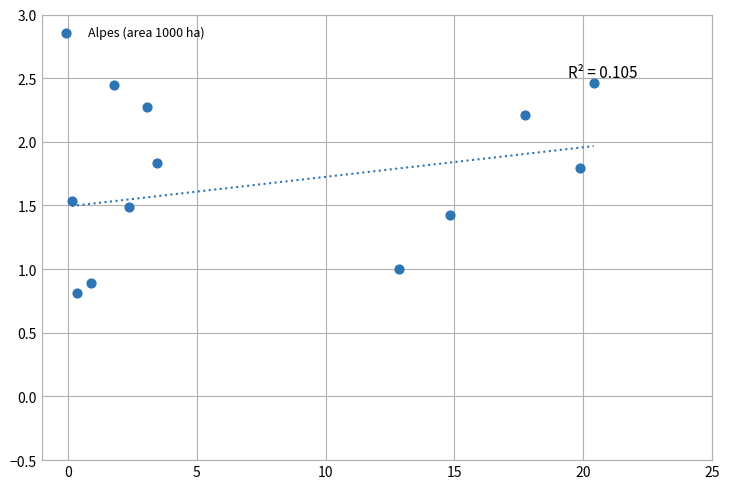

What is the average Y value?

1.7